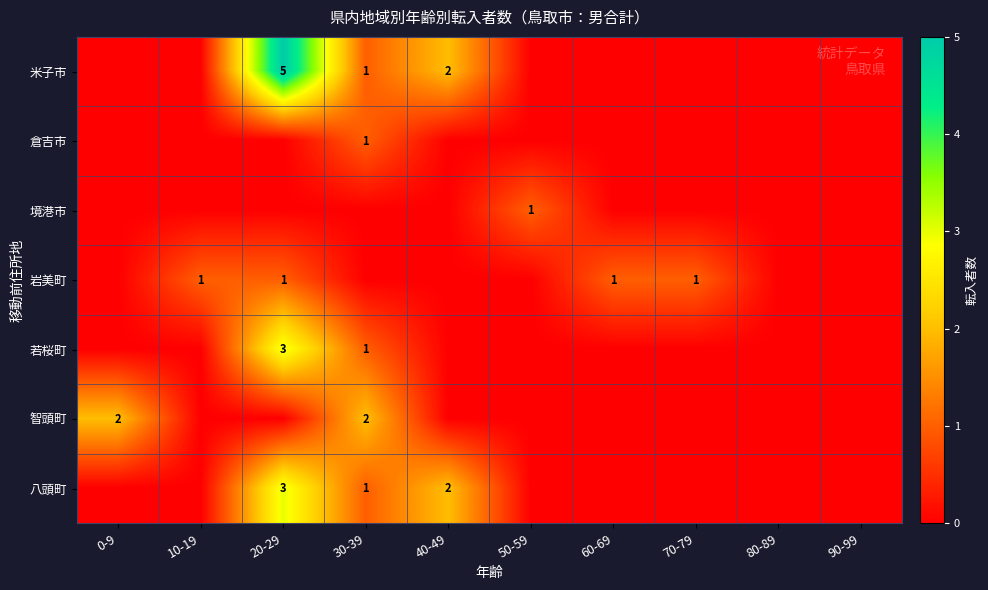

What is the maximum value shown in the chart?

5